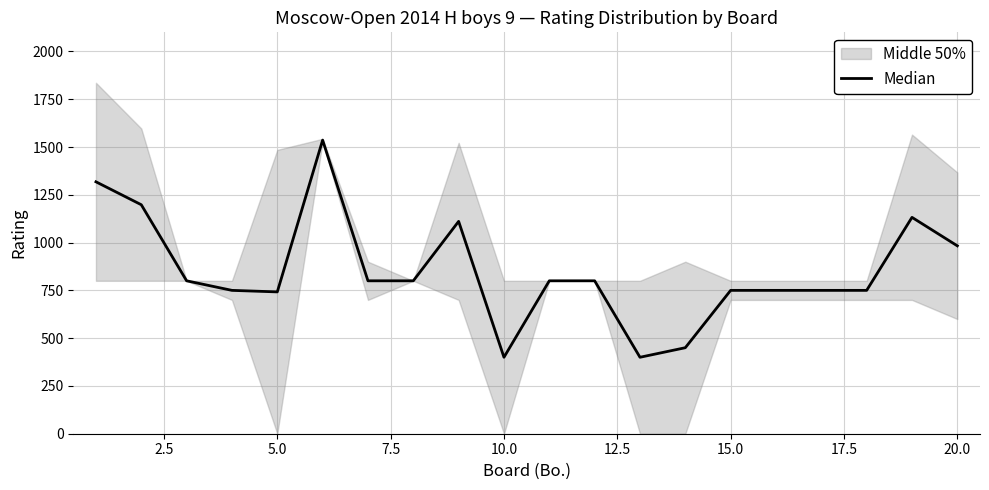

What is the value of the 18th point from the left?

750